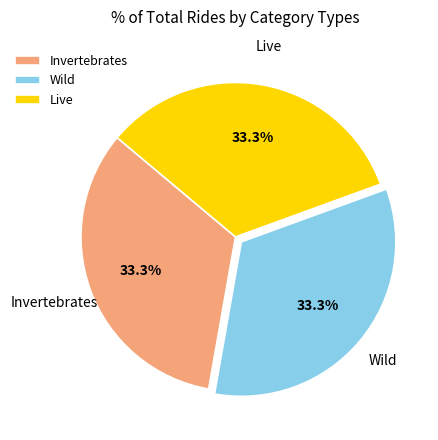

Approximately how many times larger is the value at Invertebrates compared to Wild?

1.0